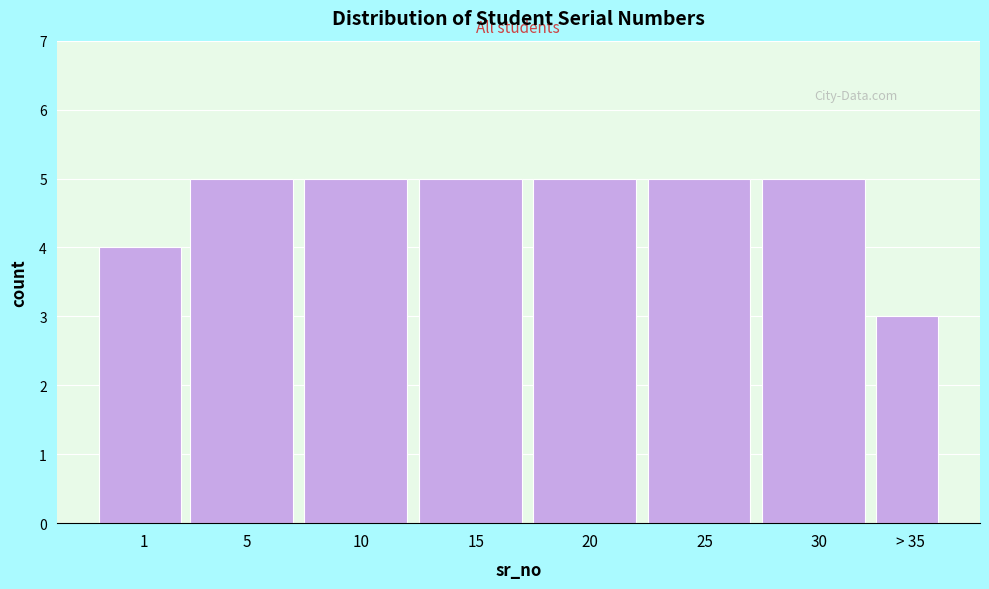

Reading right to left, transcribe all the data shown in this chart.

3	5	5	5	5	5	5	4